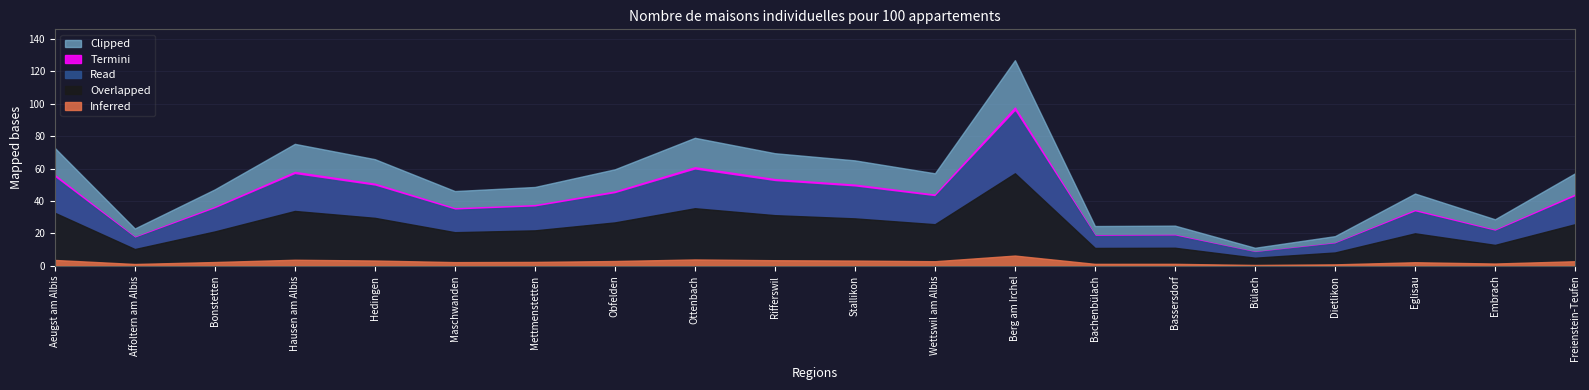

What is the difference between the second highest and minimum values?

67.8